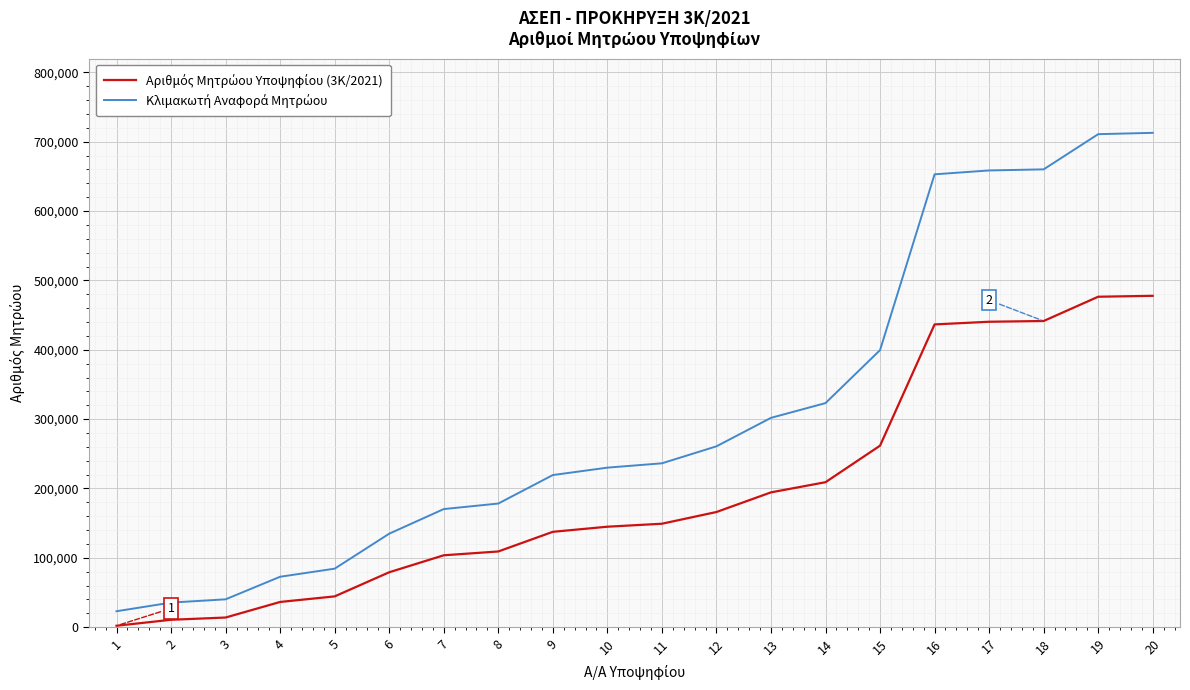

The value of Κλιμακωτή Αναφορά Μητρώου at 7 is 170282.4. True or false?

True